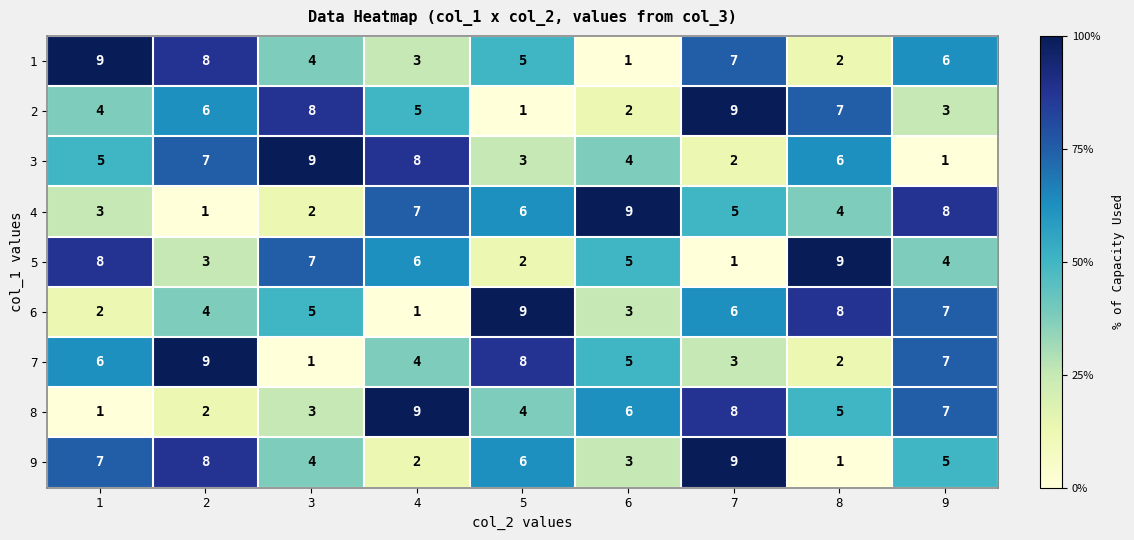

What is the total value across all series at 8?

44